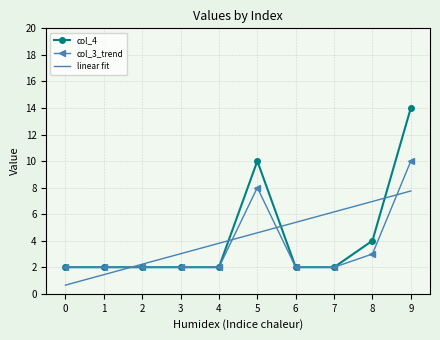

The col_3_trend series shows 10 at 9. True or false?

True